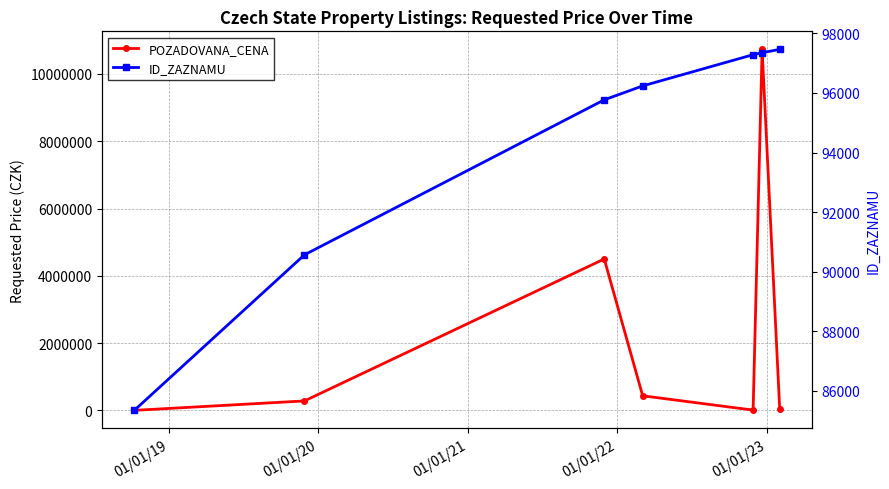

What is the maximum value for ID_ZAZNAMU?

97463